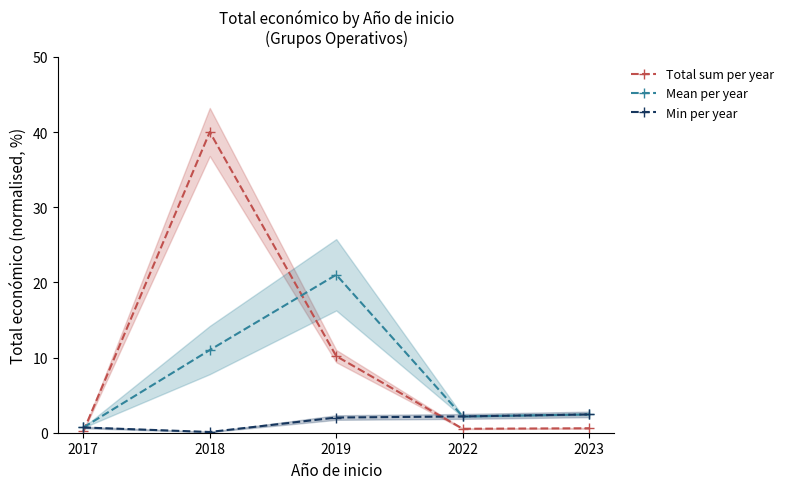

The Mean per year series shows 2.7 at 2018. True or false?

False